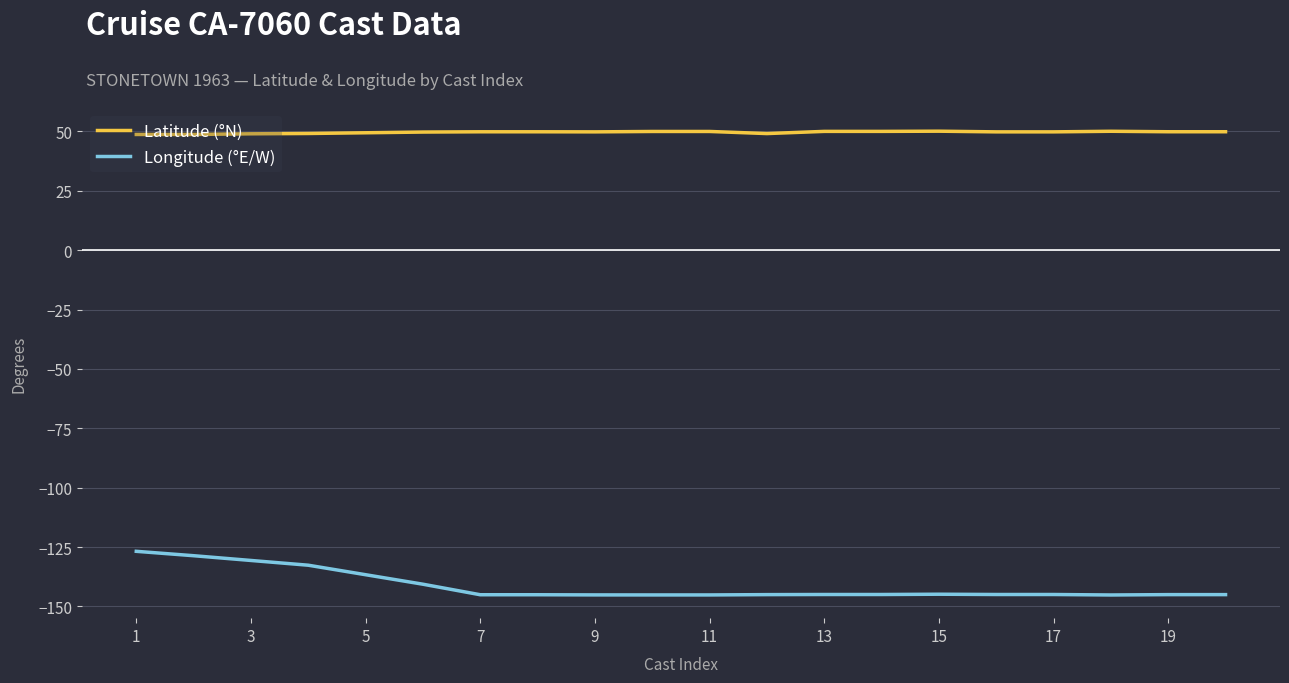

Which series has the widest spread of values?

Longitude (°E/W)